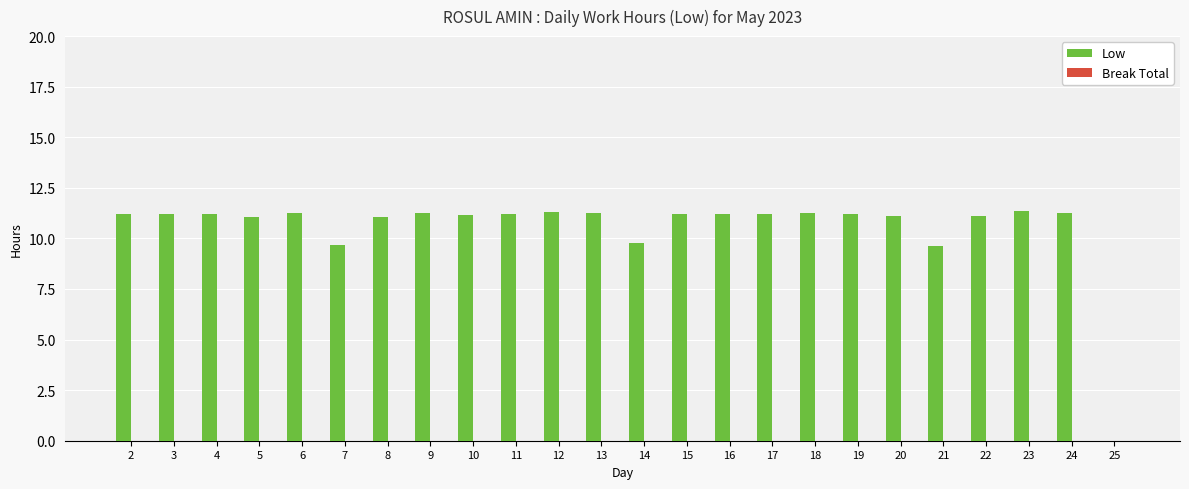

What is the ratio of the value at 23 to the value at 9?

1.0